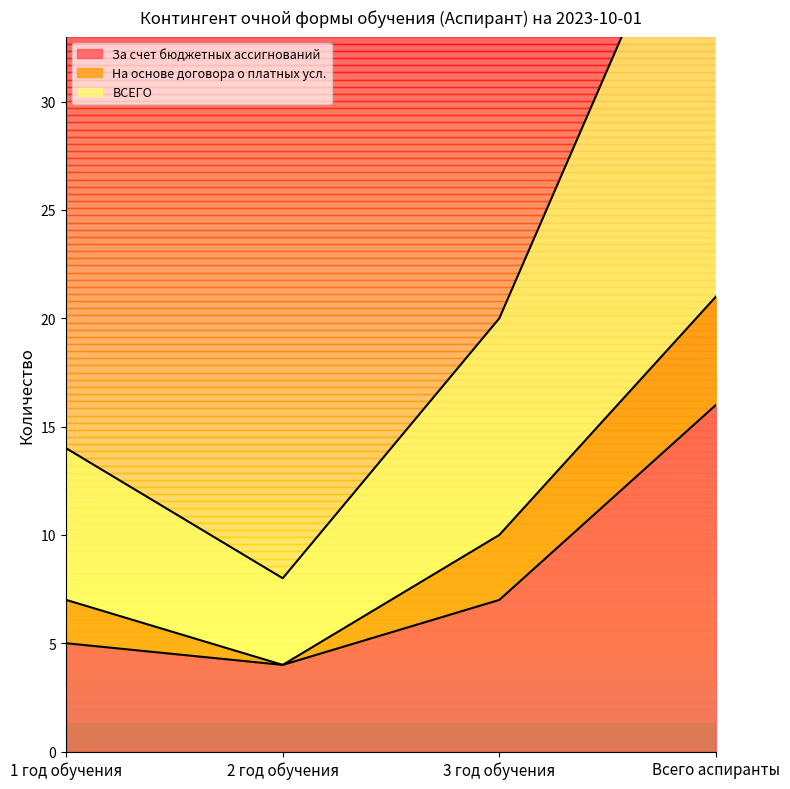

The value of За счет бюджетных ассигнований at Всего аспиранты is 6. True or false?

False